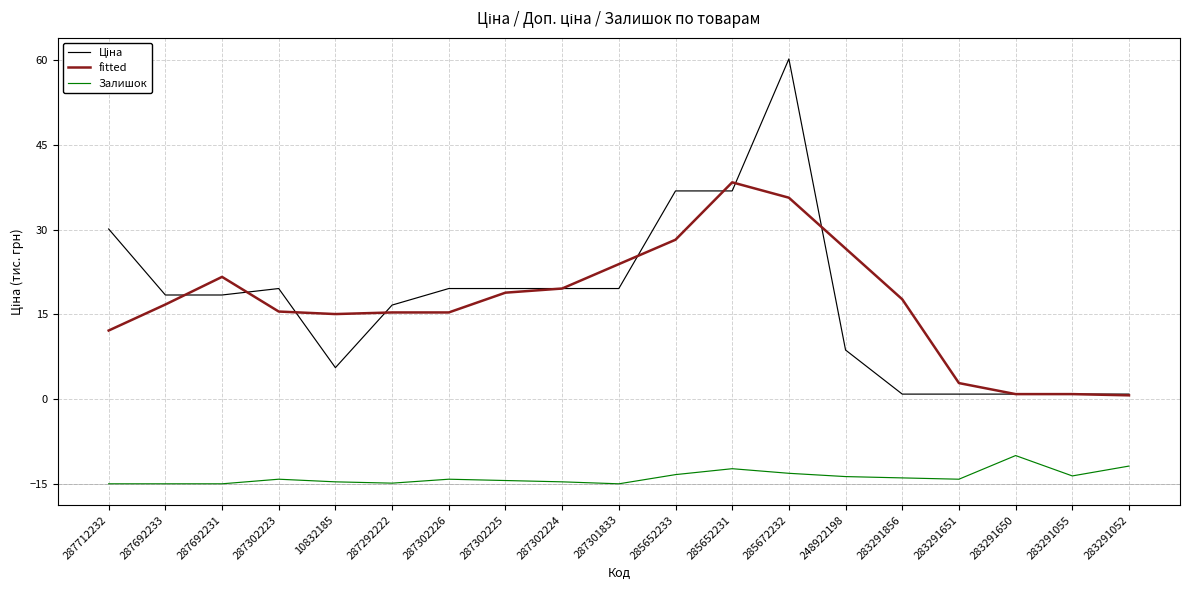

At which category does the chart reach its peak across all series?

285672232